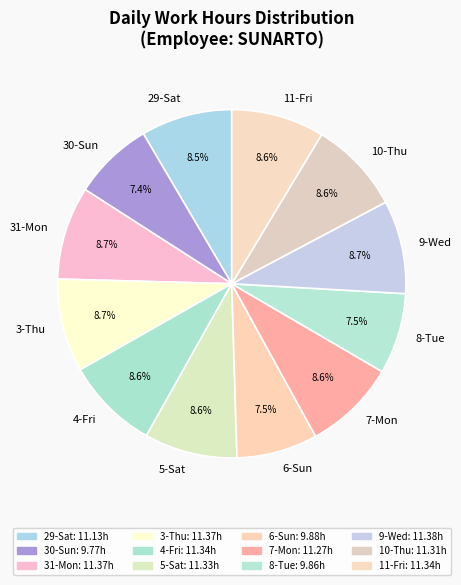

Is it true that 9-Wed is 1% of the pie?

False